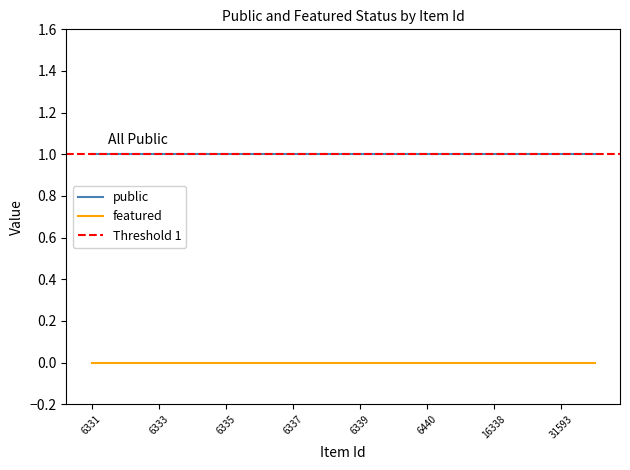

Count the number of categories in the chart.

16